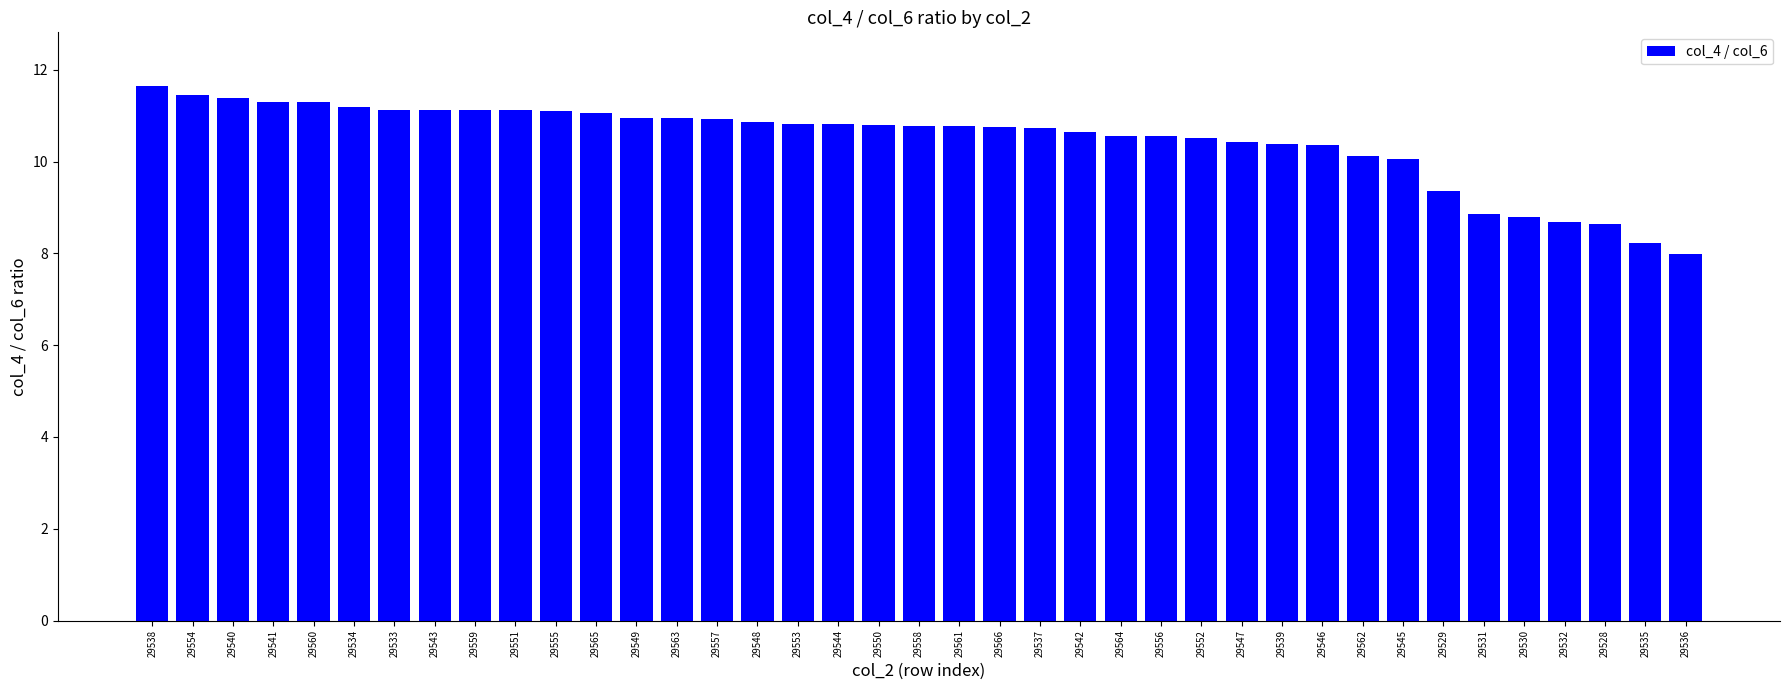

At which category does the chart reach its peak across all series?

29538